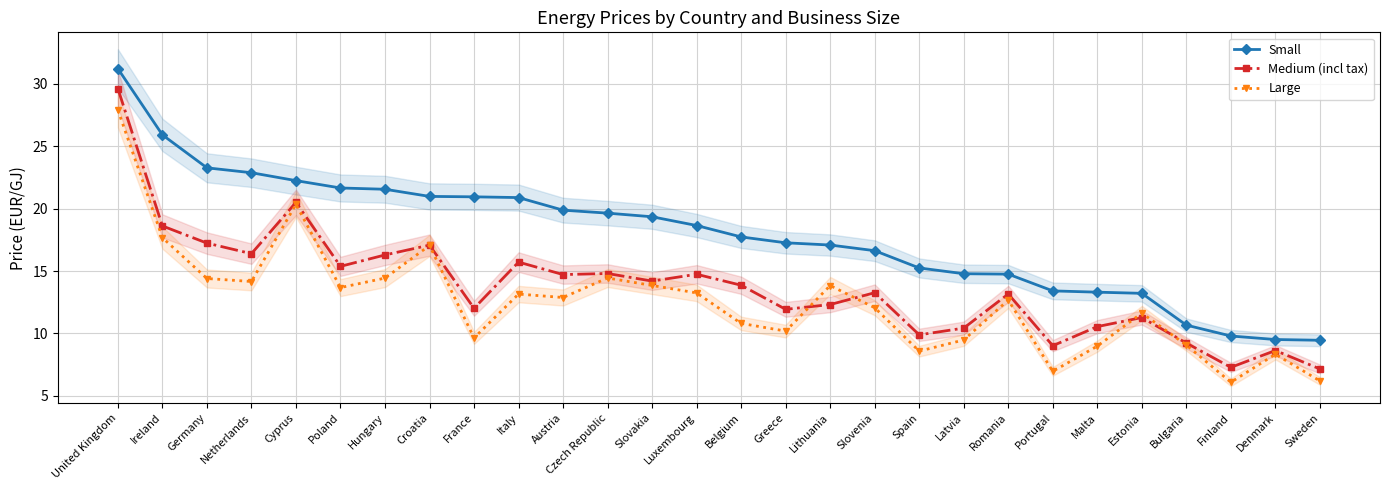

What is the spread (max minus min) of values at Luxembourg?

5.4